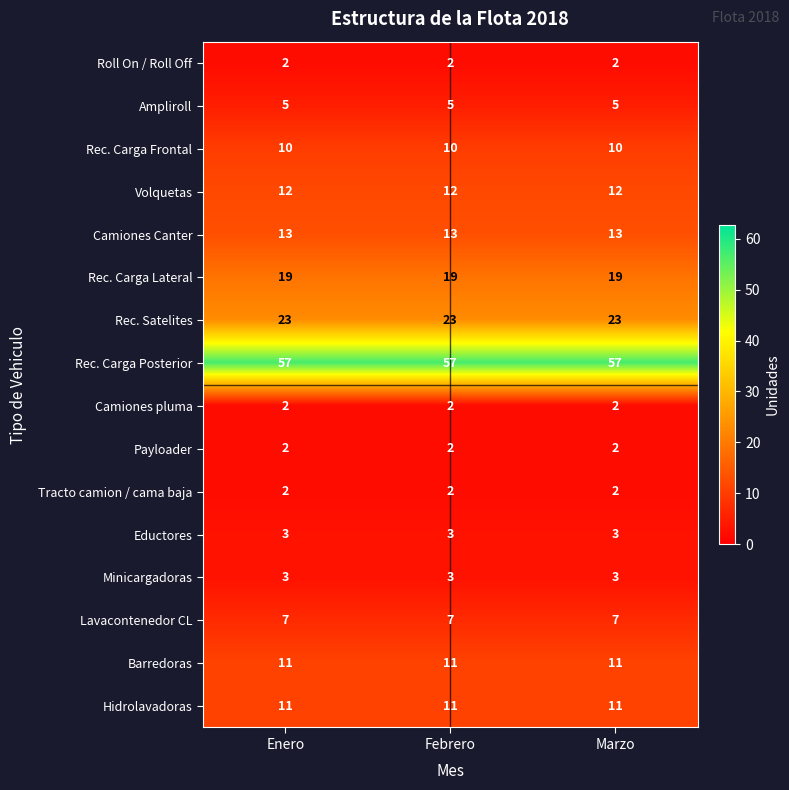

At how many categories does at least one series exceed 22?

3